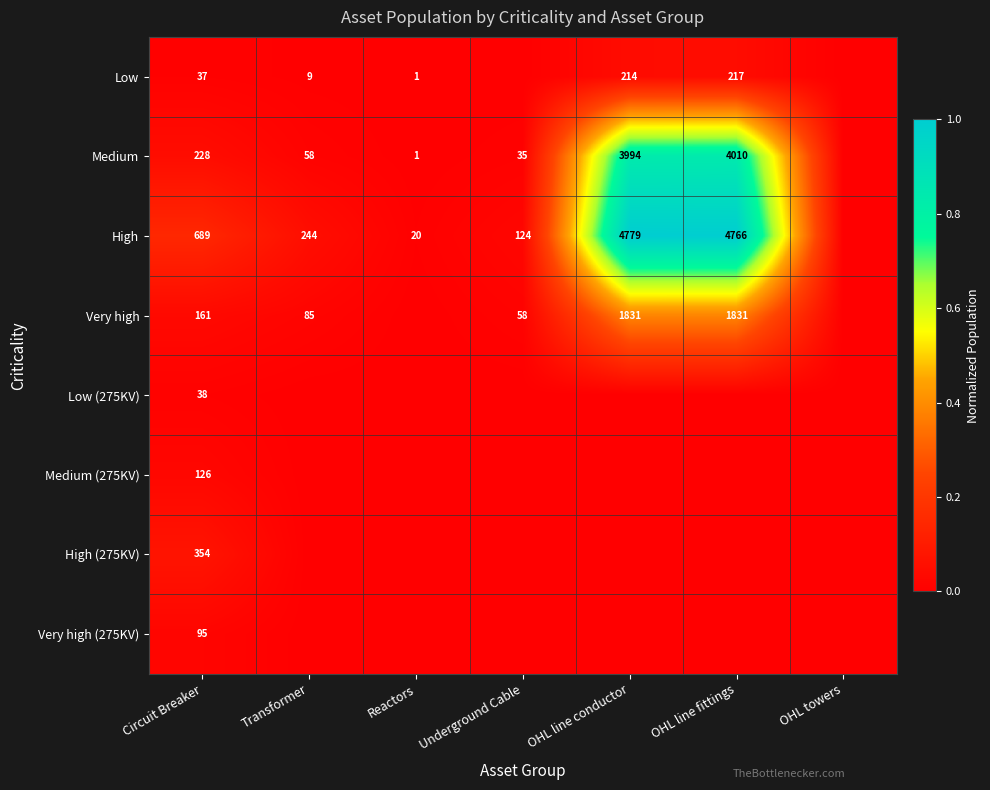

At how many categories does at least one series exceed 0?

6